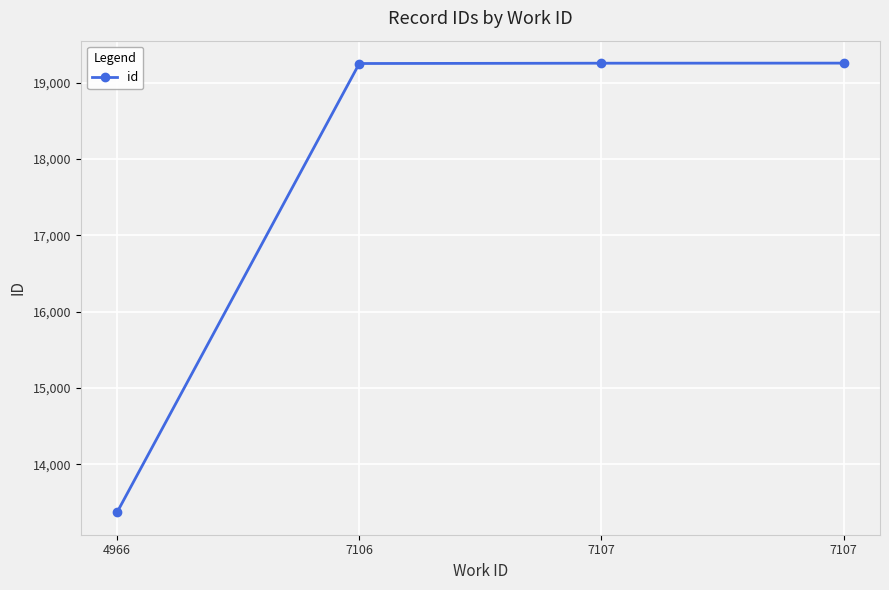

How many data points are less than 19255?

2